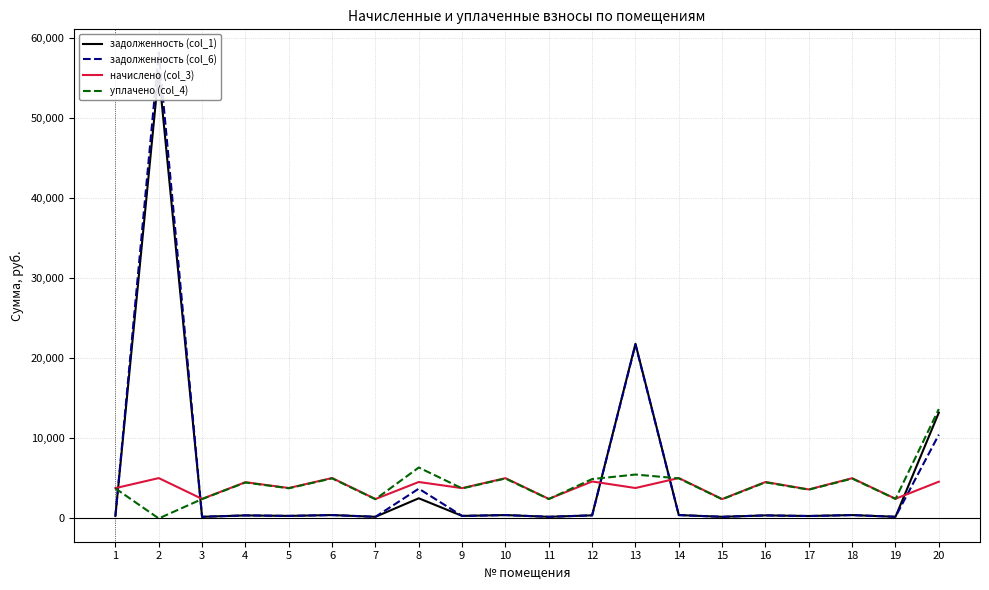

Which series has the largest range (max minus min)?

задолженность (col_6)